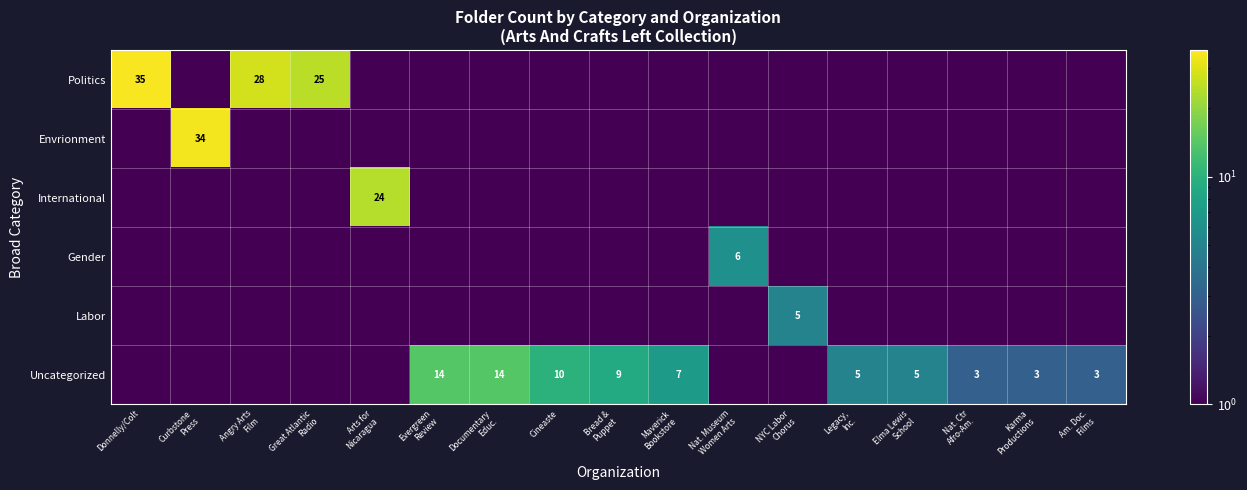

At how many categories does at least one series exceed 17?

5